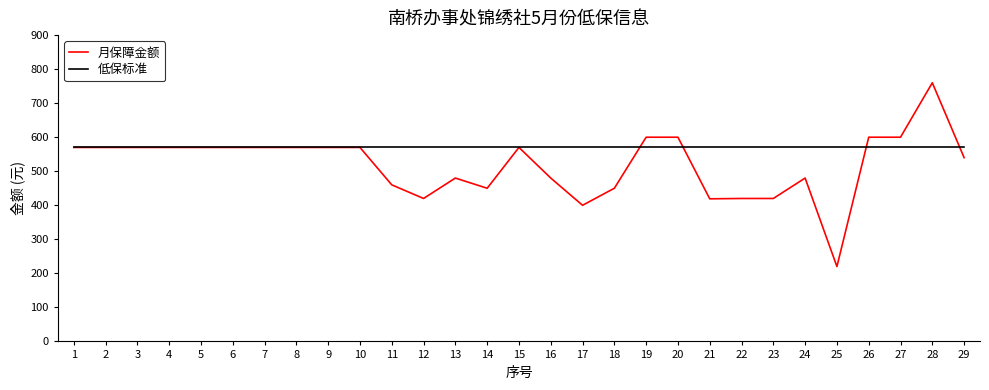

What are all the series names shown in the legend?

月保障金额, 低保标准